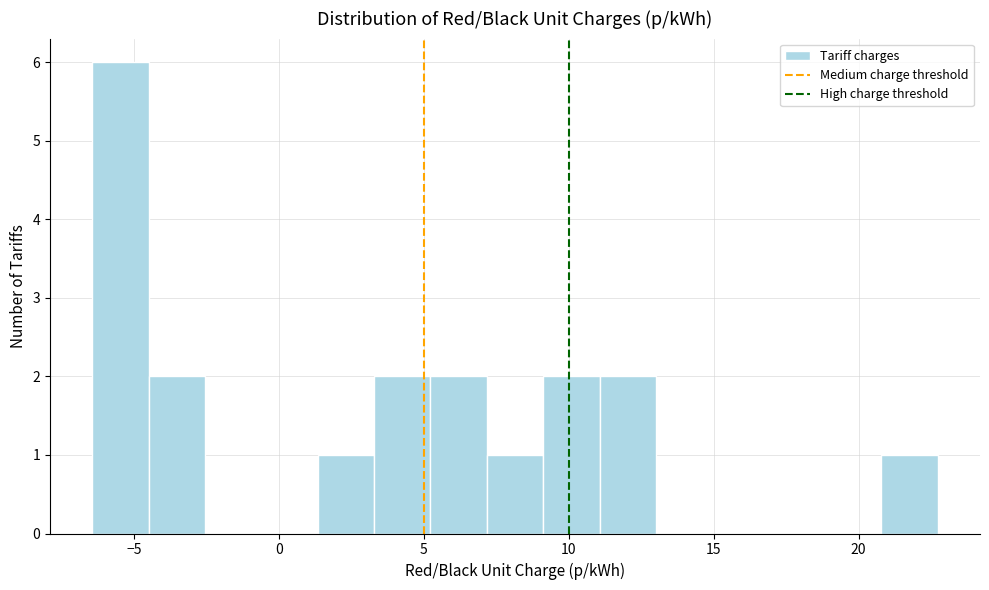

Around what value on the x-axis is the tallest bar? Give the approximate position of its centre, as read against the axis.

-5.5